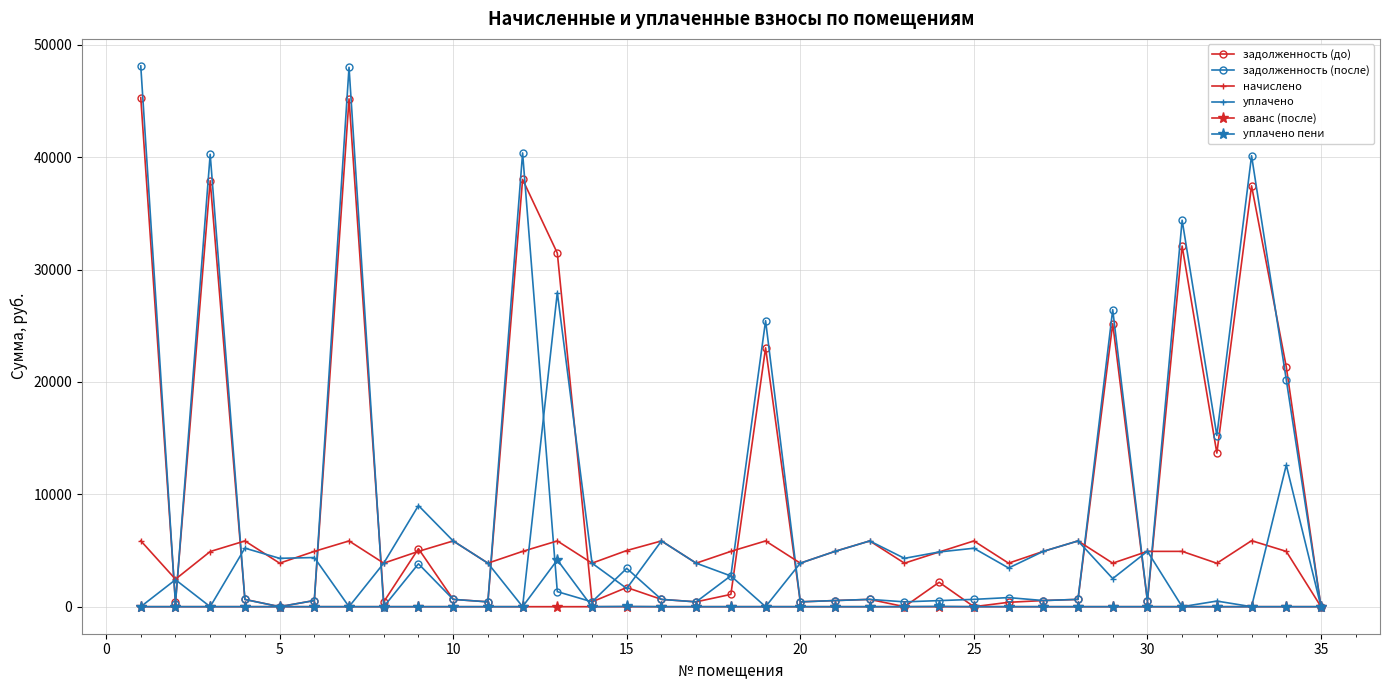

True or false: задолженность (после) has more than 0 points higher than both neighbors.

True